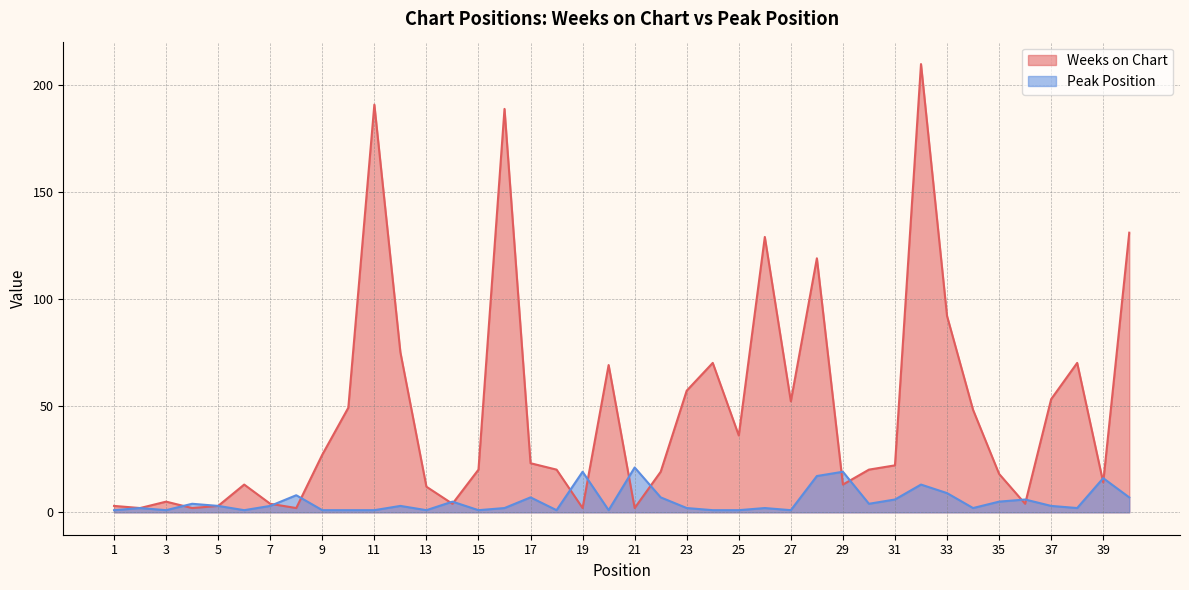

What is the difference between the maximum and minimum values in the Peak Position series?

20